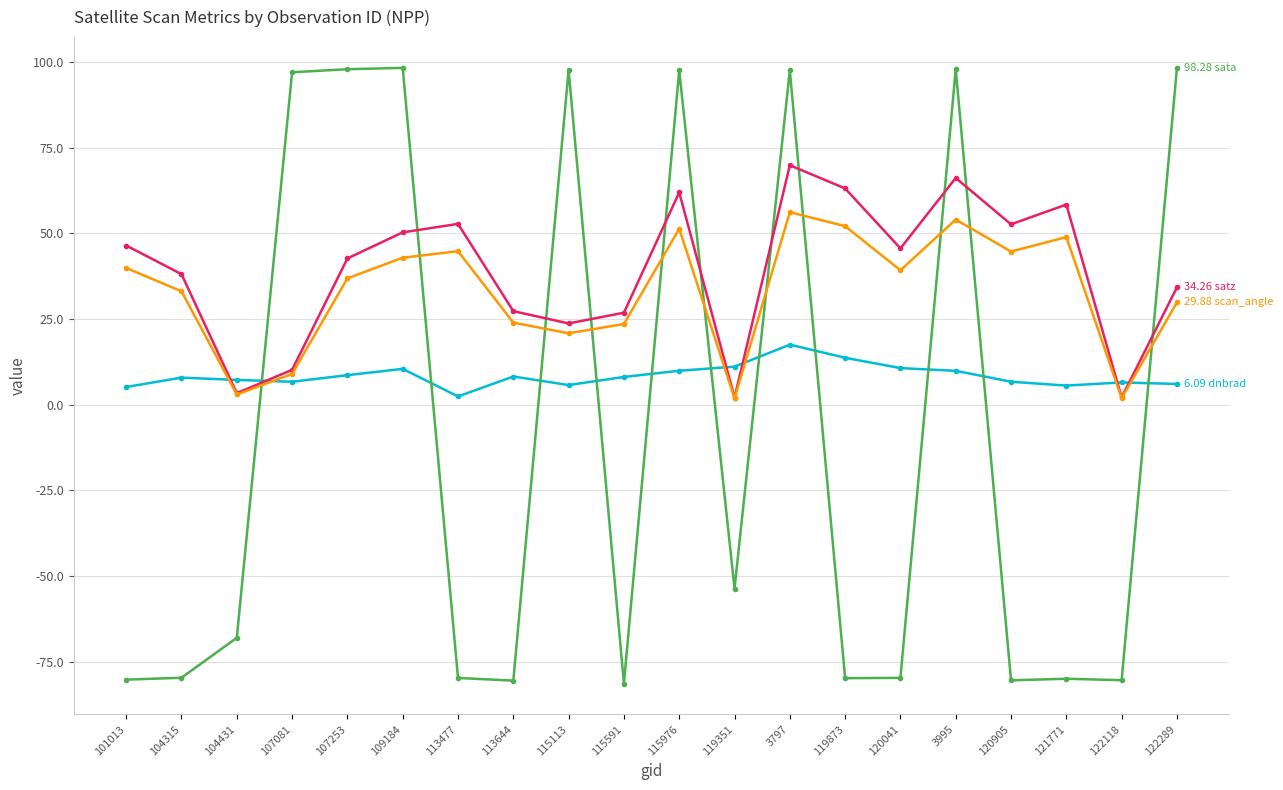

What is the difference between the highest and lowest values at 115113?

91.9